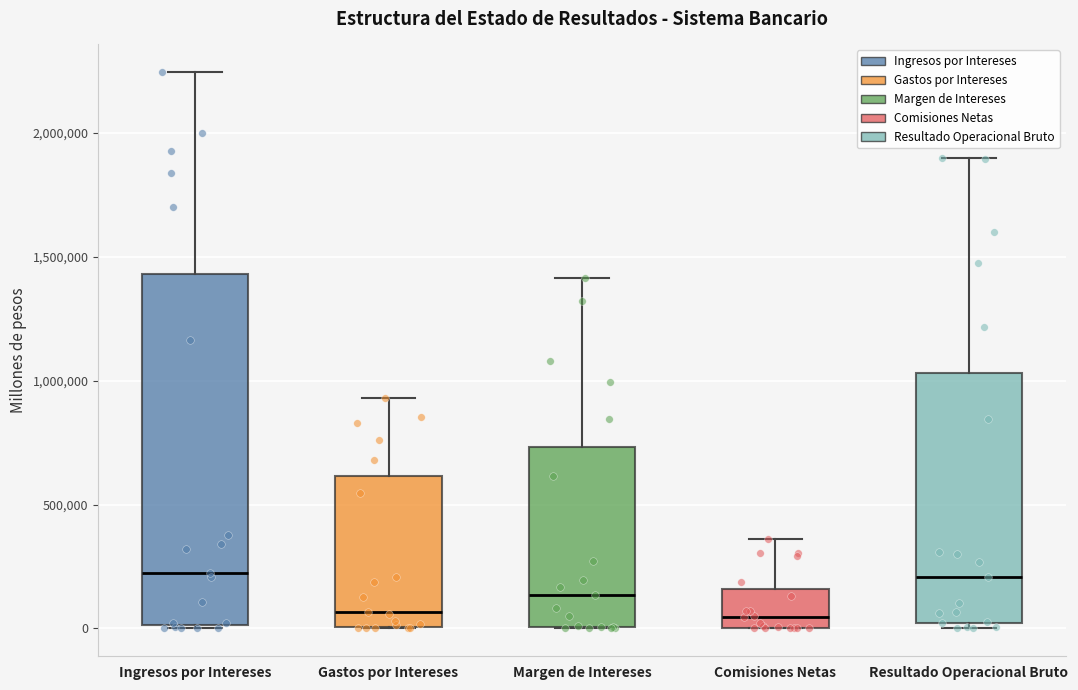

Which box is the tallest, from its lower edge to its upper edge?

Ingresos por Intereses